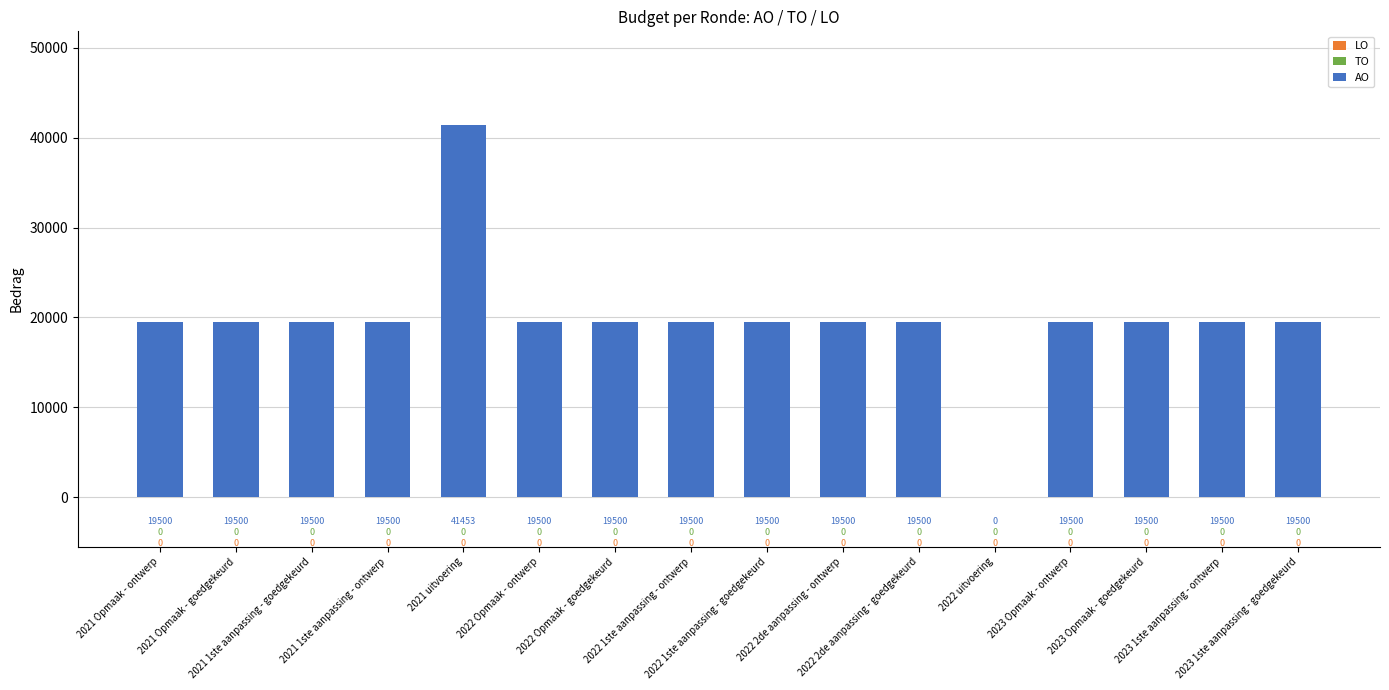

What is the maximum value shown in the chart?

41453